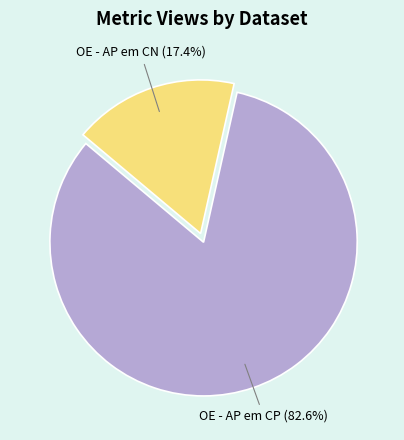

How many segments does this pie chart have?

2